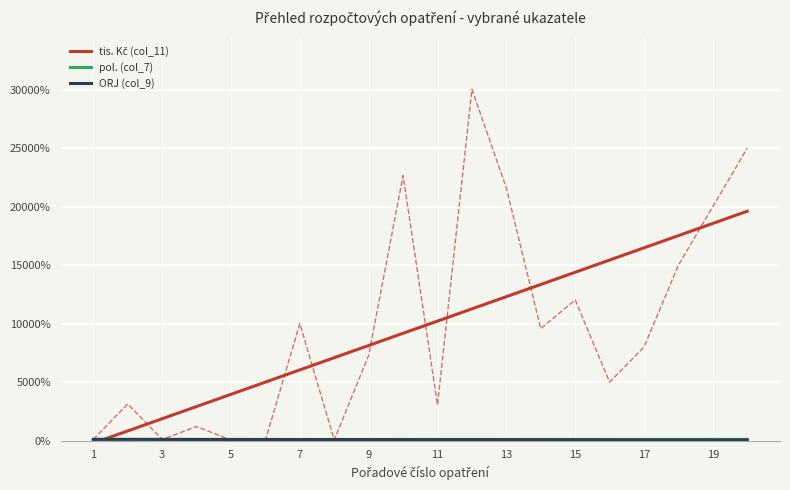

Which category has the lowest value in the tis. Kč (col_11) series?

1